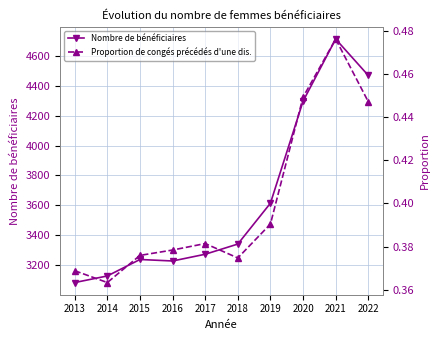

Reading left to right, what are all the values shown in this chart?

Nombre de bénéficiaires: 3085.0	3129.0	3239.0	3229.0	3274.0	3342.0	3615.0	4296.0	4711.0	4468.0
Proportion de congés précédés d'une dis.: 0.4	0.4	0.4	0.4	0.4	0.4	0.4	0.4	0.5	0.4